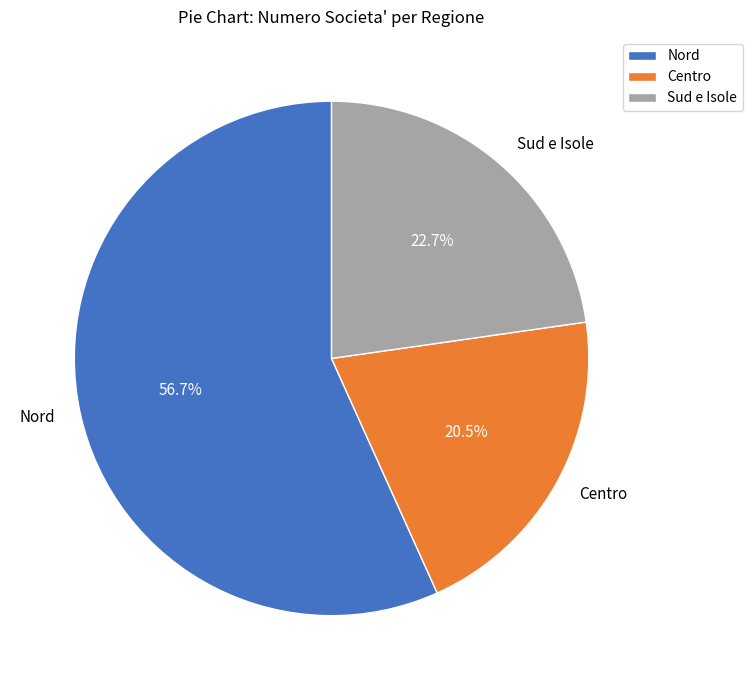

Which has a higher value, Centro or Nord?

Nord